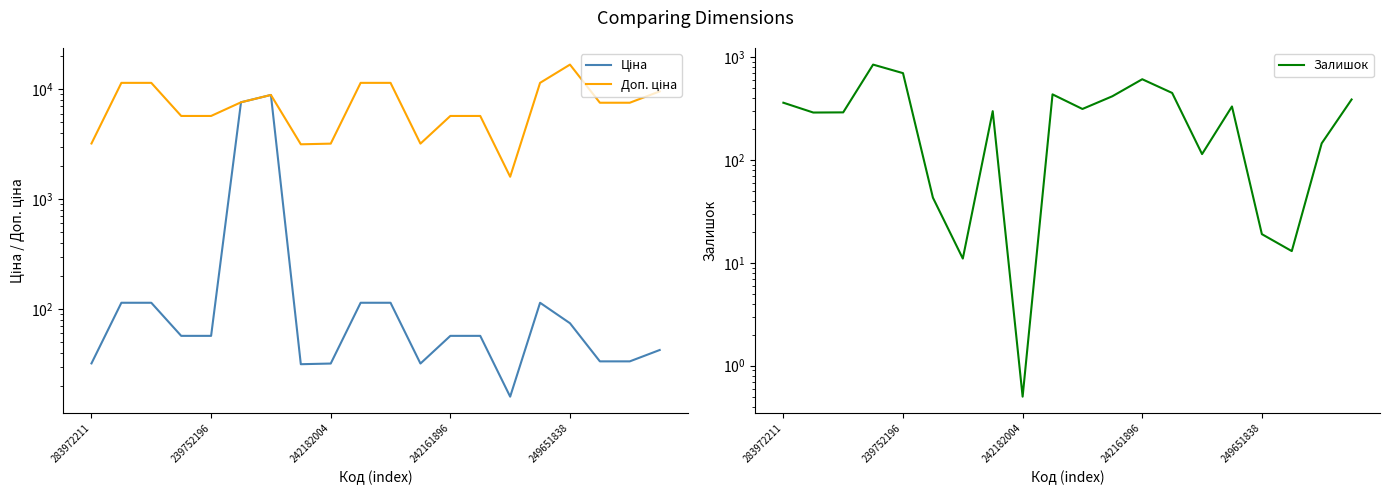

True or false: Ціна has more than 0 interior local peaks.

True